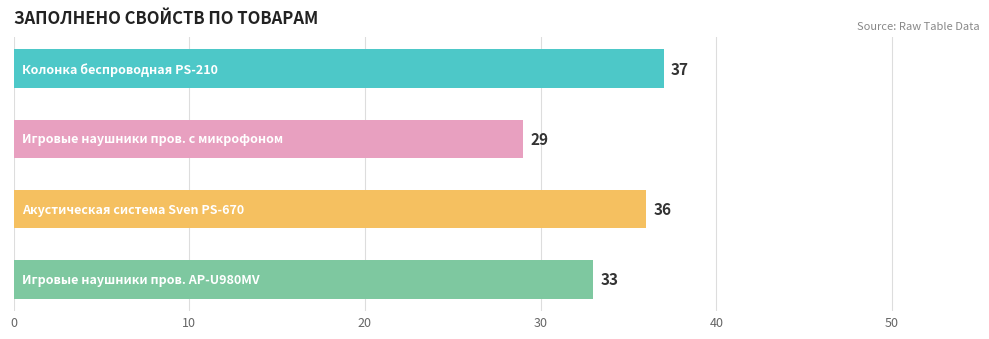

Reading top to bottom, extract all data points from this chart.

37	29	36	33